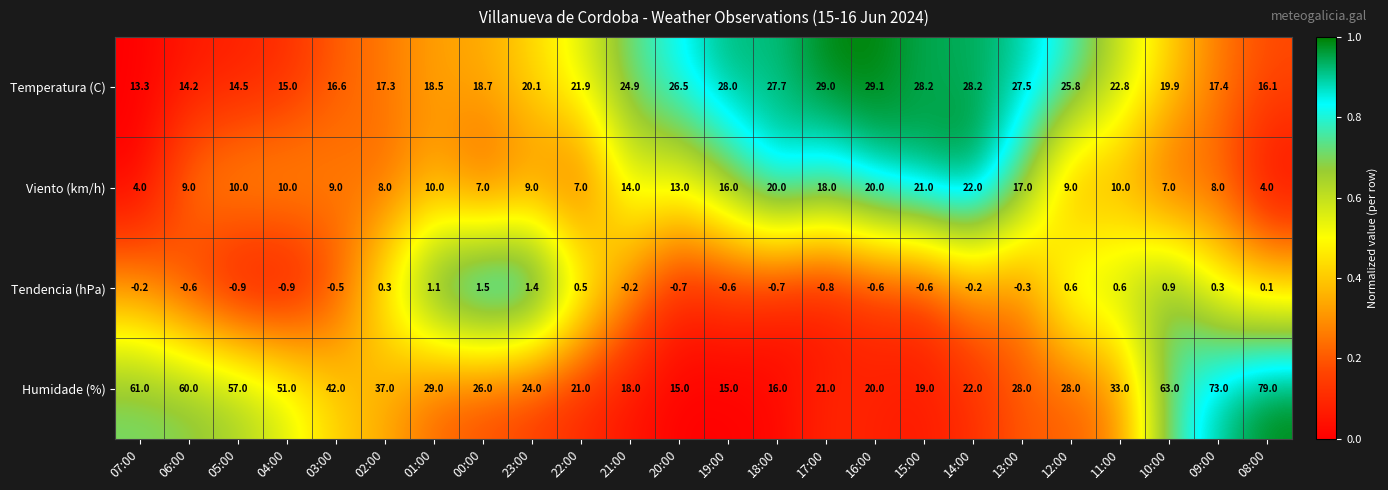

What is the average value of the Humidade (%) series?

35.8